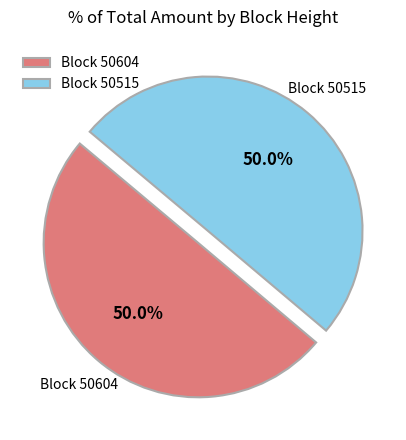

To the nearest percent, what is the difference between the largest and smallest slice percentages?

0%